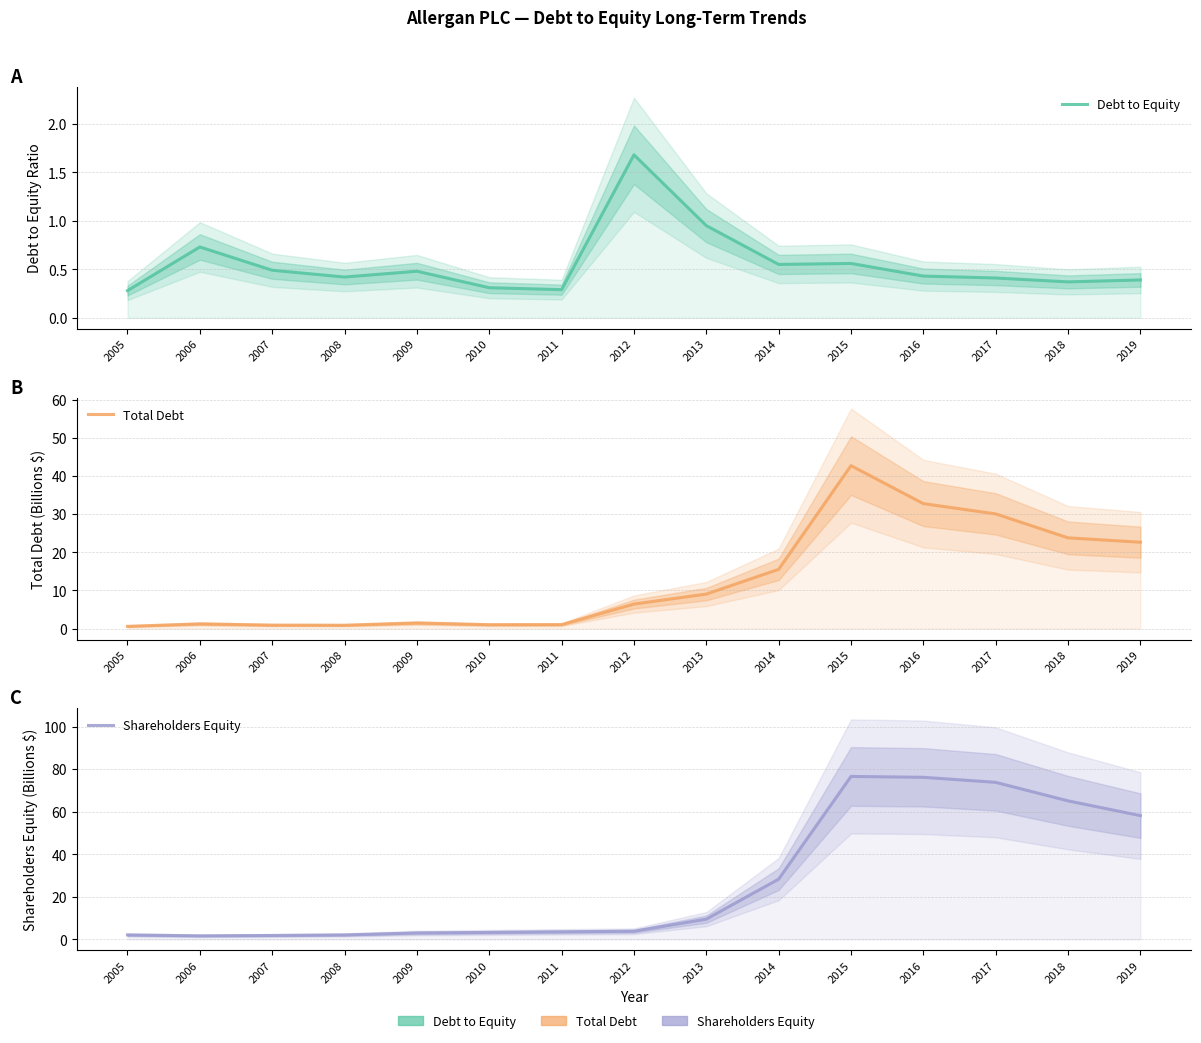

At which label does Shareholders Equity first exceed 3?

2009